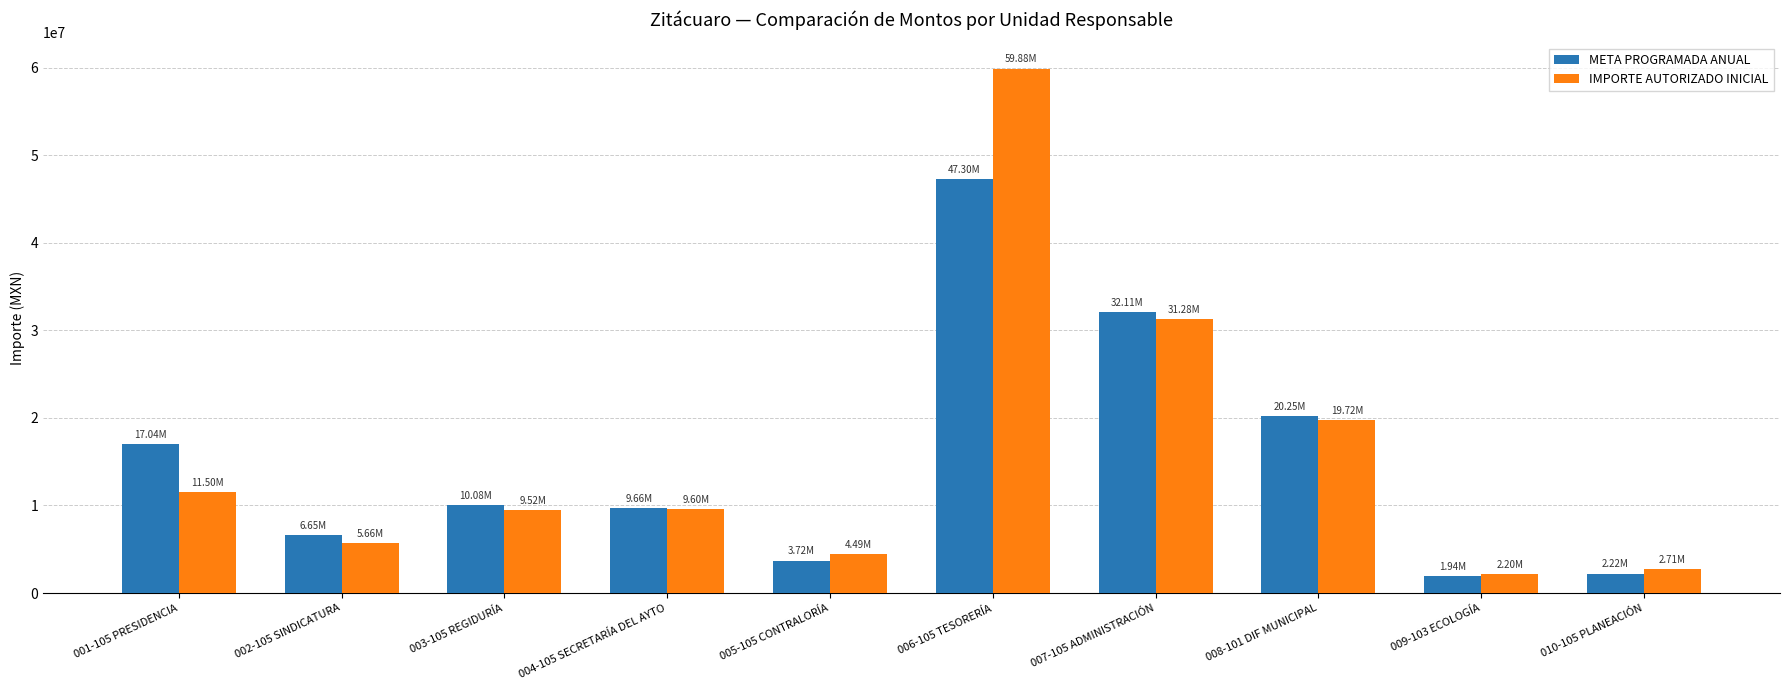

True or false: META PROGRAMADA ANUAL has a value of 34952616.9 at 008-101 DIF MUNICIPAL.

False